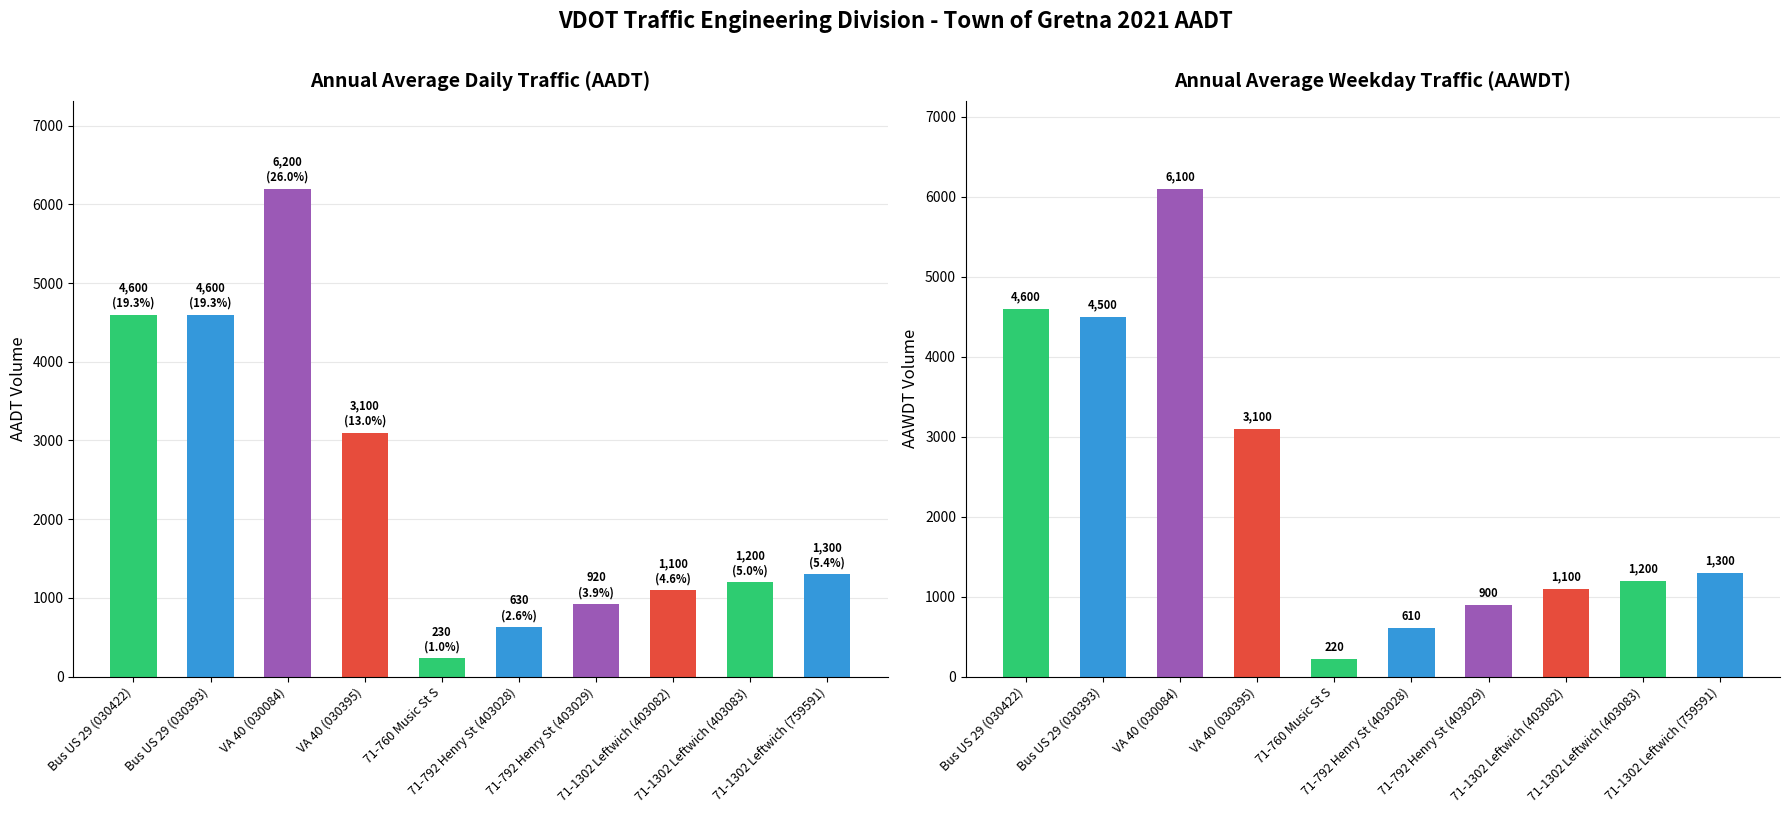

Reading right to left, list all the values displayed in this chart.

AADT: 1300	1200	1100	920	630	230	3100	6200	4600	4600
AAWDT: 1300	1200	1100	900	610	220	3100	6100	4500	4600